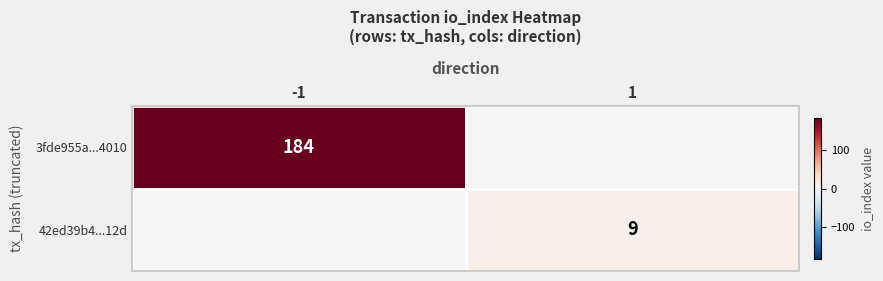

Which has a higher value, 1 or -1?

-1